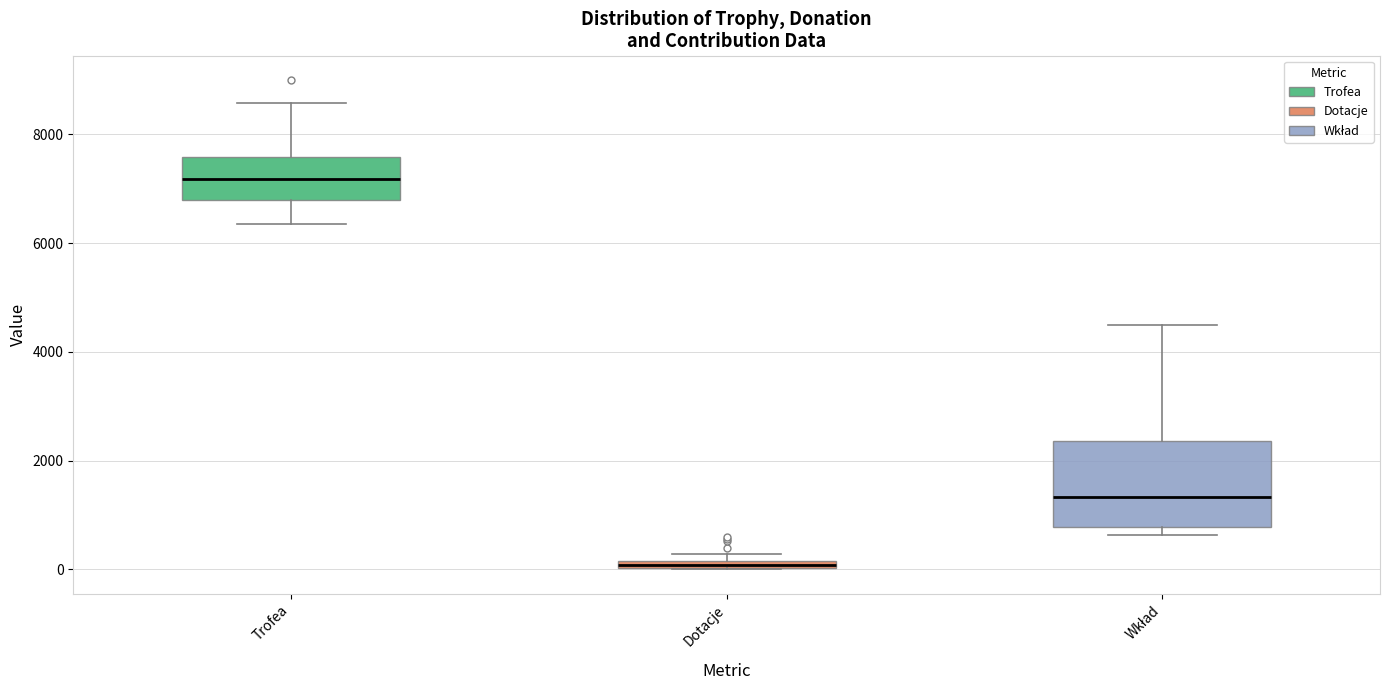

Which box's median line is the lowest?

Dotacje